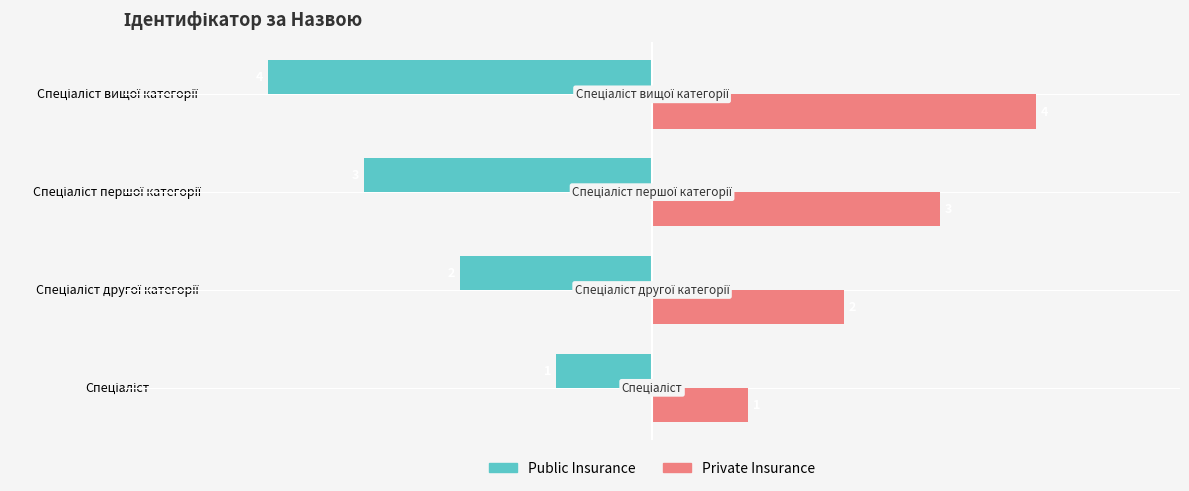

Which series has the largest total across all categories?

Private Insurance